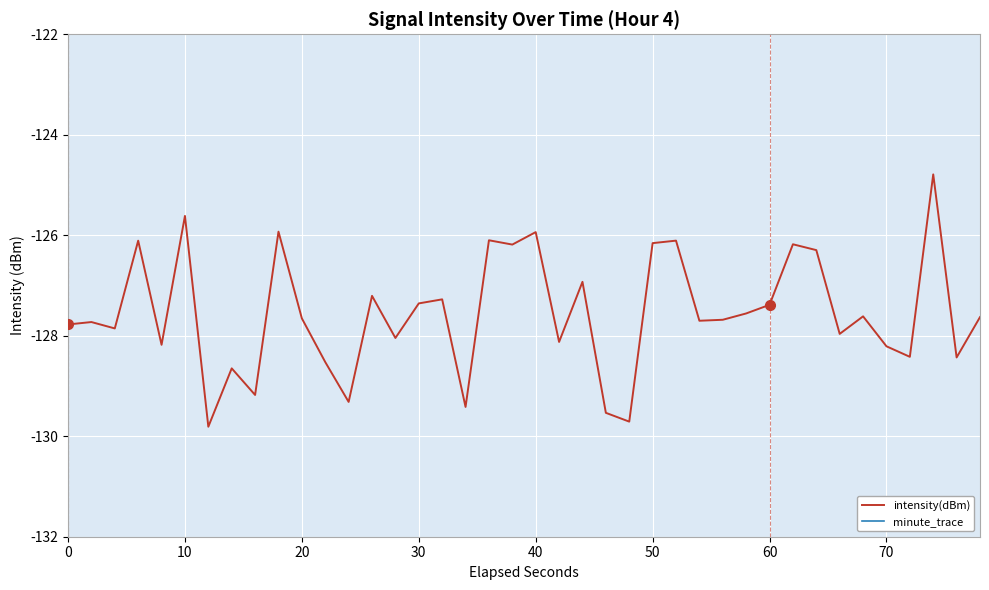

How many minute_trace values are between 0 and 1?

40